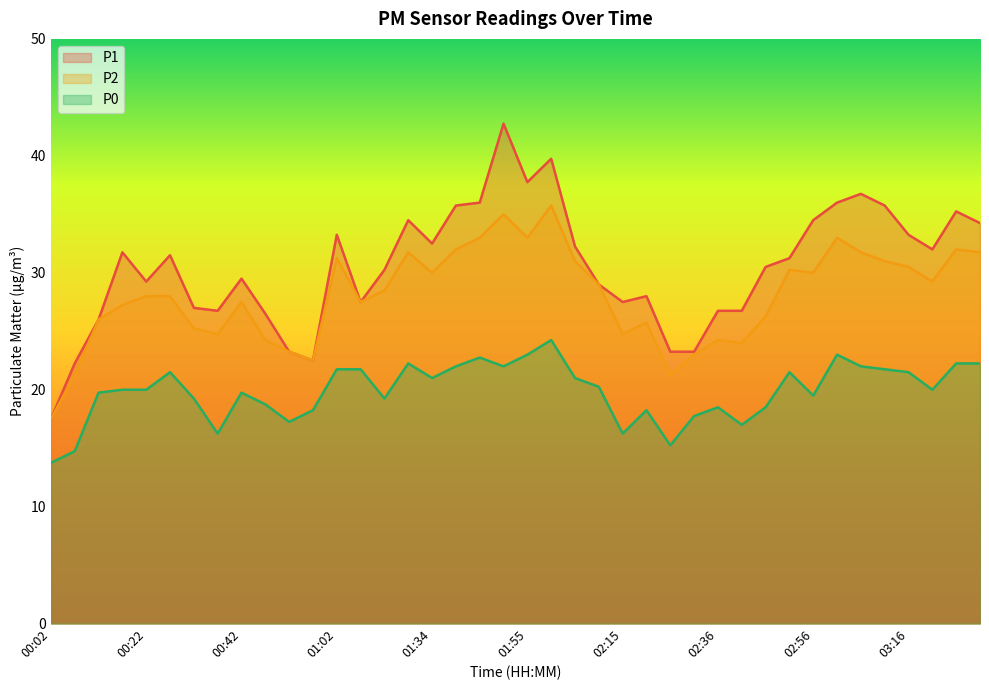

What is the difference between the P0 values at 02:20 and 00:07?

3.5